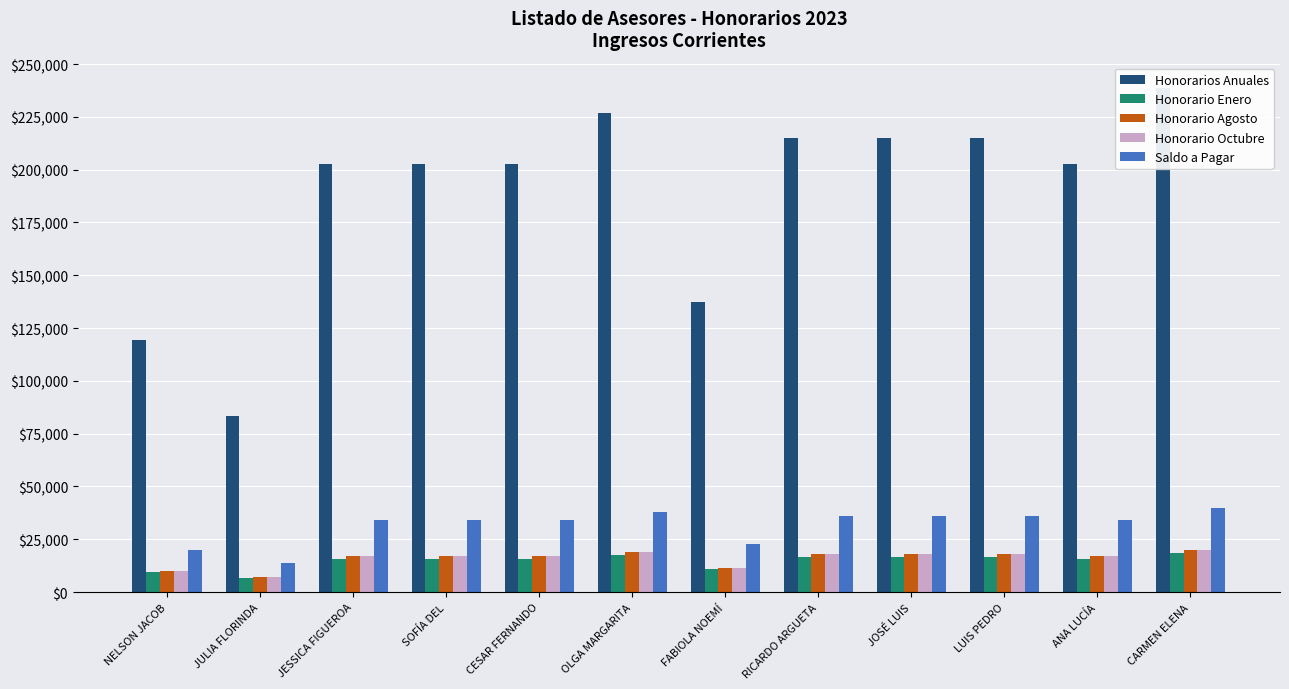

What is the difference between the Saldo a Pagar values at SOFÍA DEL and JOSÉ LUIS?

2000.0